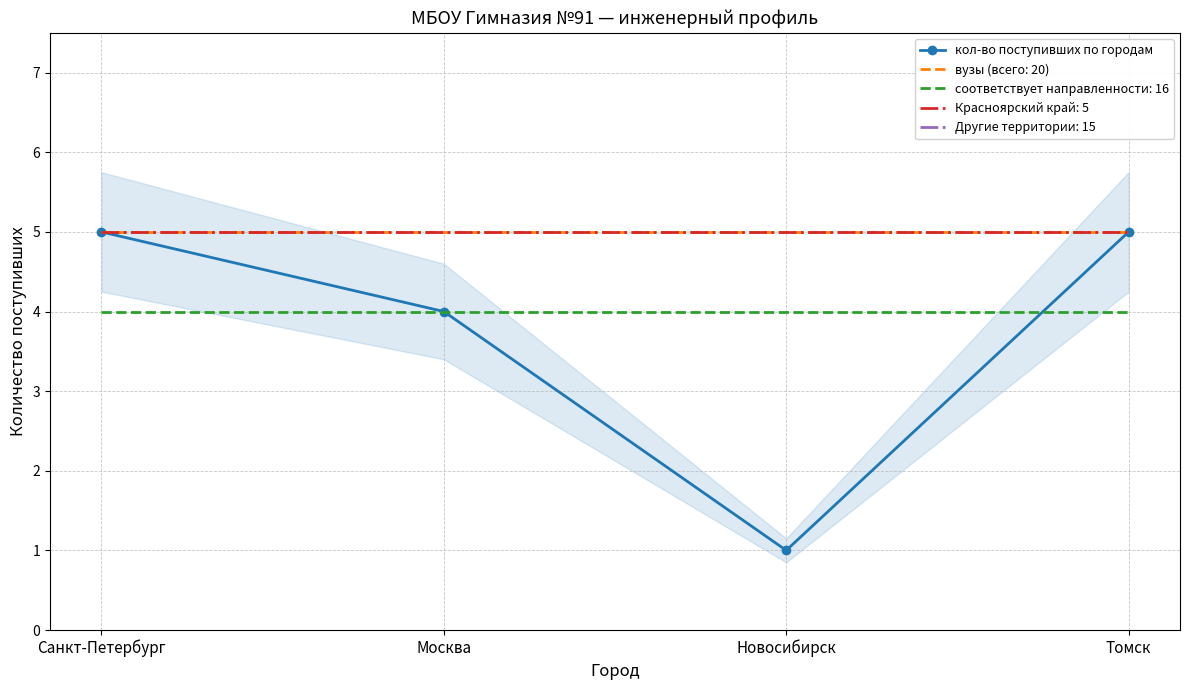

What is the label of the 1st point from the right?

Томск